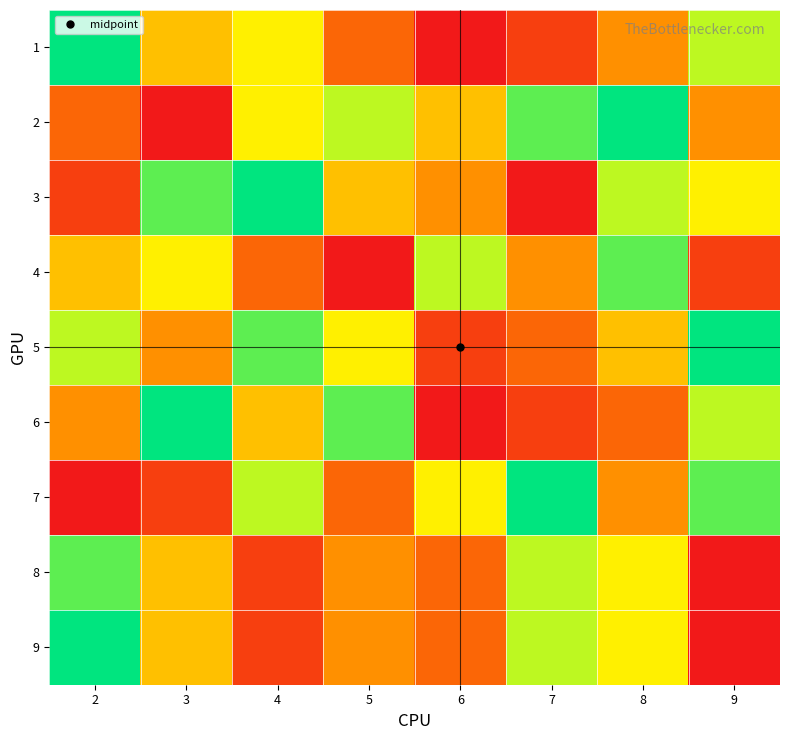

Reading left to right, transcribe all the data shown in this chart.

1: 2=9	3=5	4=6	5=3	6=1	7=2	8=4	9=7
2: 2=3	3=1	4=6	5=7	6=5	7=8	8=9	9=4
3: 2=2	3=8	4=9	5=5	6=4	7=1	8=7	9=6
4: 2=5	3=6	4=3	5=1	6=7	7=4	8=8	9=2
5: 2=7	3=4	4=8	5=6	6=2	7=3	8=5	9=9
6: 2=4	3=9	4=5	5=8	6=1	7=2	8=3	9=7
7: 2=1	3=2	4=7	5=3	6=6	7=9	8=4	9=8
8: 2=8	3=5	4=2	5=4	6=3	7=7	8=6	9=1
9: 2=9	3=5	4=2	5=4	6=3	7=7	8=6	9=1